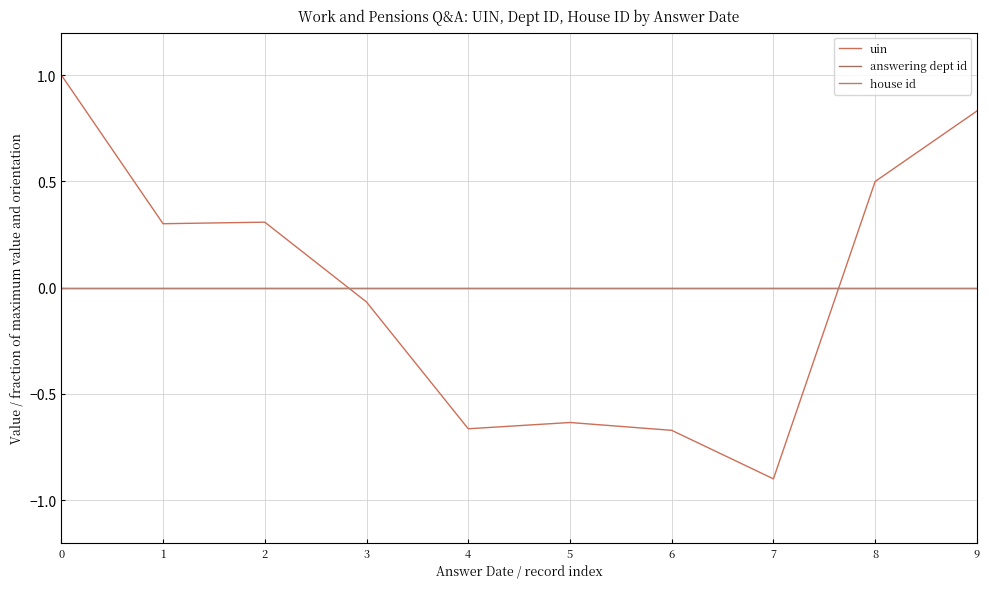

Which series has the widest spread of values?

uin